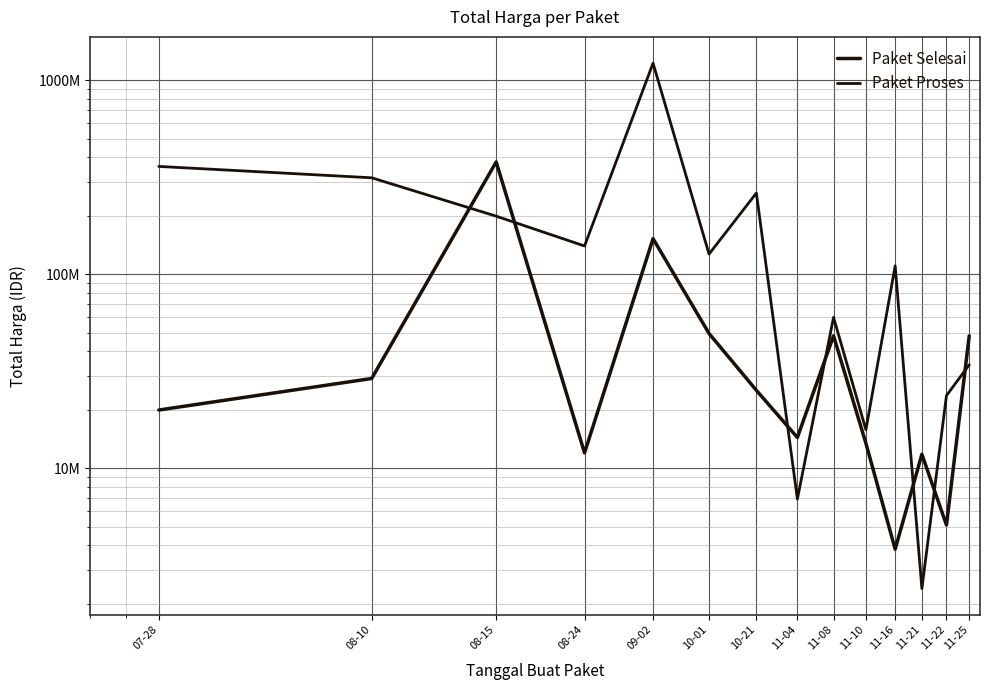

Rank the categories by Paket Selesai value from highest to lowest.

08-15, 09-02, 10-01, 11-08, 11-25, 08-10, 10-21, 07-28, 11-04, 11-10, 08-24, 11-21, 11-22, 11-16